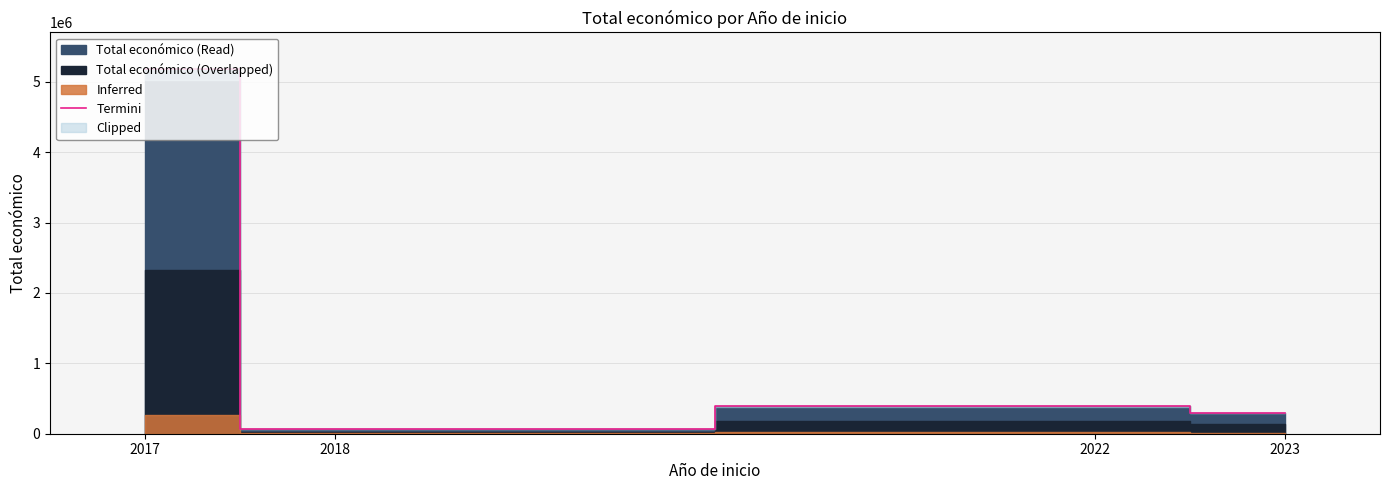

What is the sum of the values at 2017 and 2022?

5579218